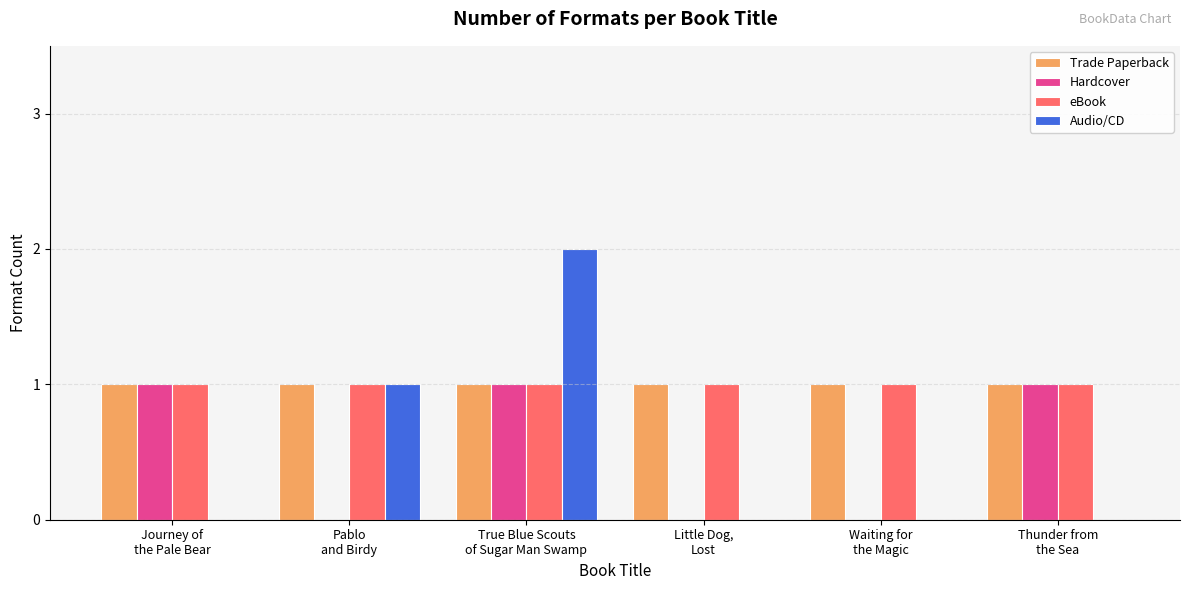

How many distinct data groups are displayed?

4